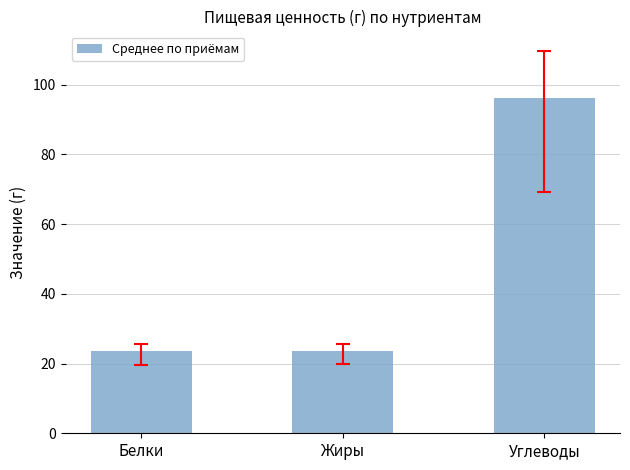

What is the approximate value at Углеводы?

96.2